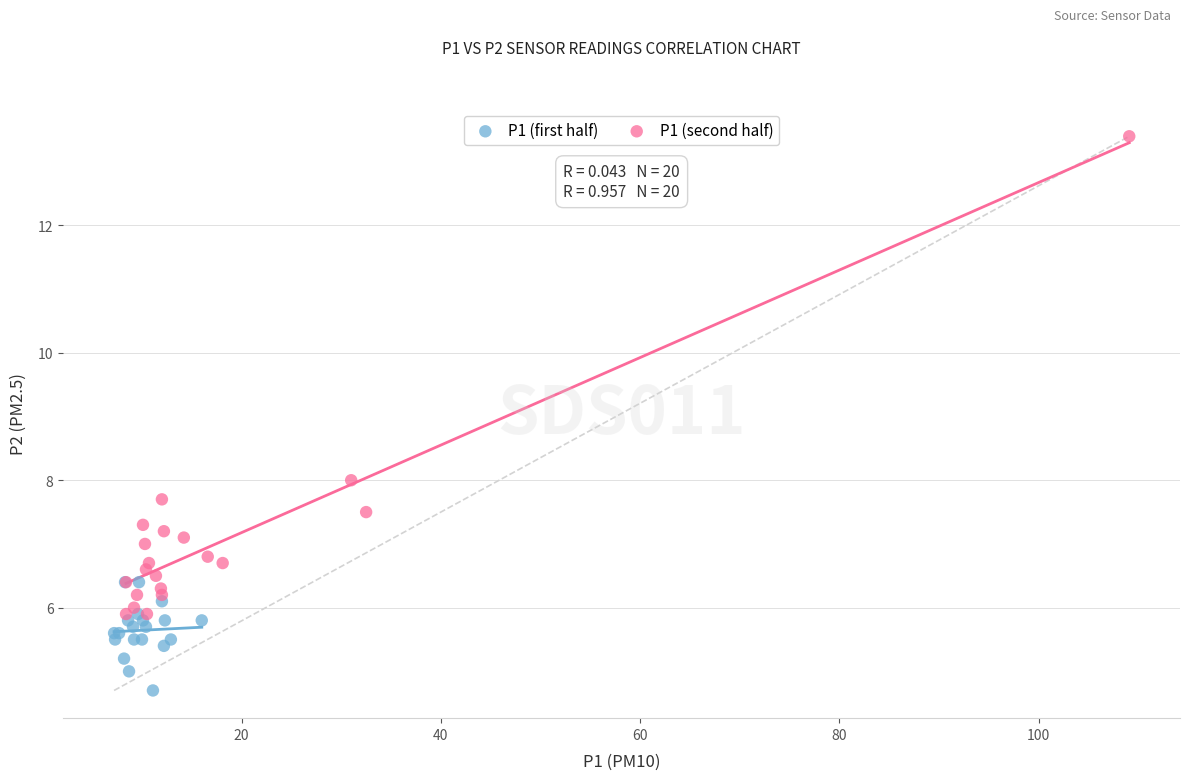

Which series has the widest spread of Y values?

P1 (second half)